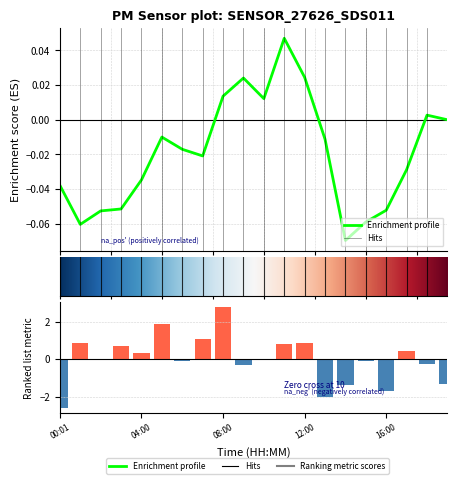

How many values are below 0?

10